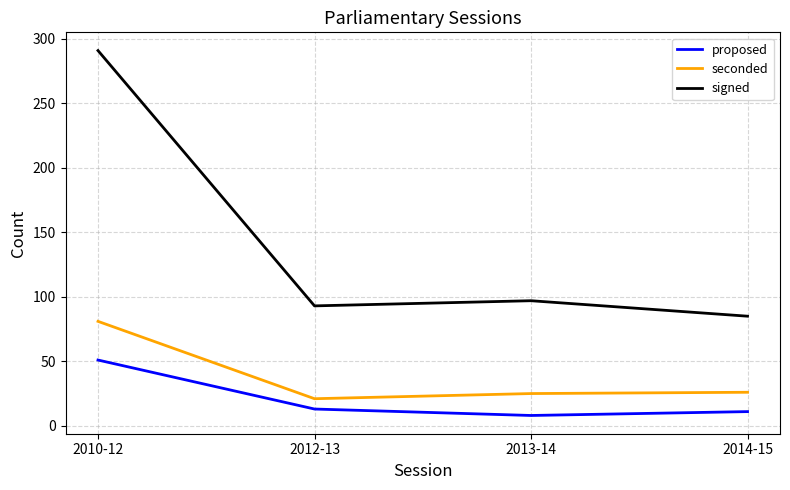

List the series in order of their peak value, lowest first.

proposed, seconded, signed